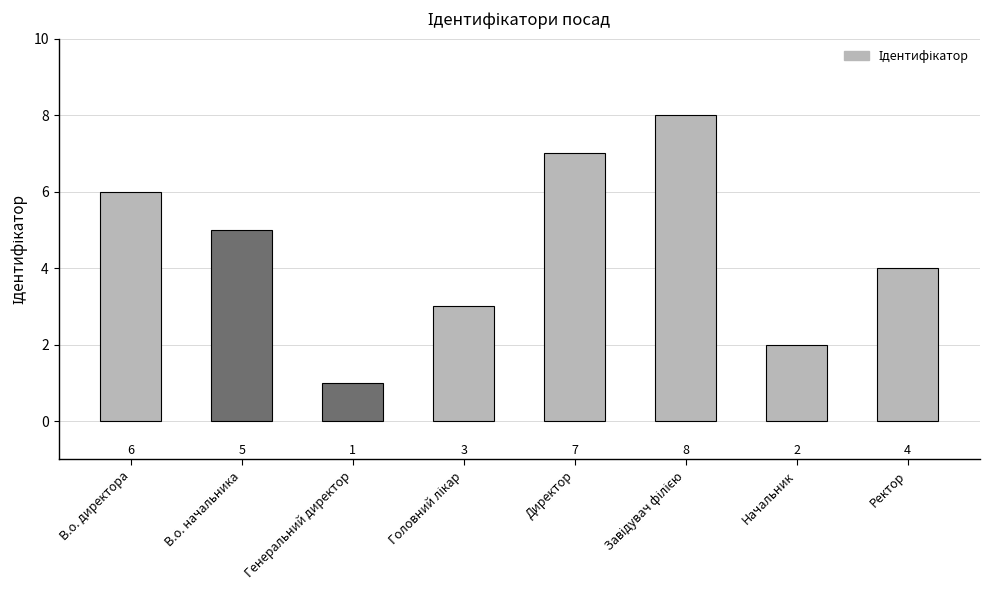

Is it true that the value at Генеральний директор is 1?

True